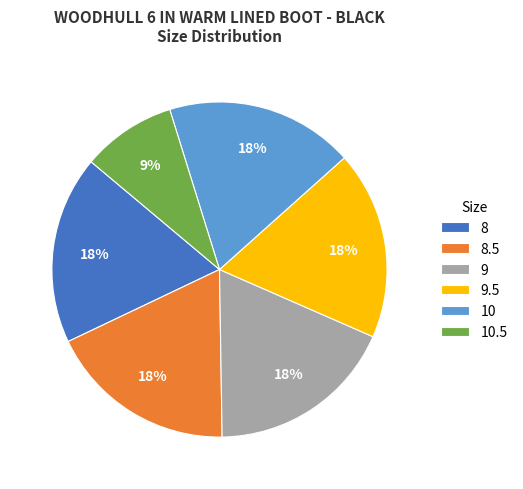

How many slices are in this pie chart?

6